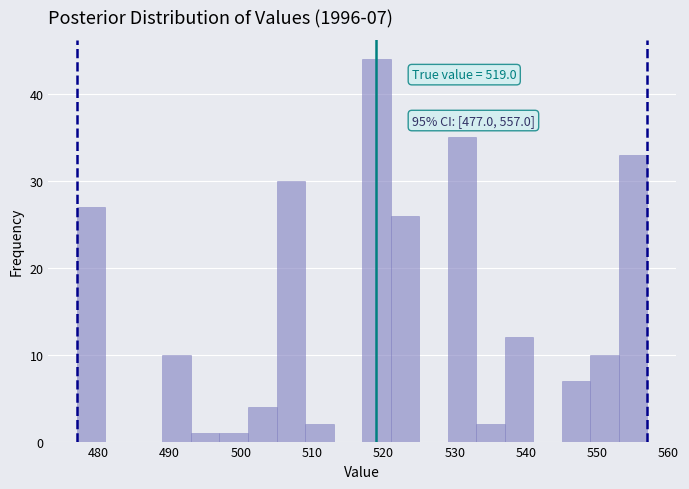

Over which range of the x-axis is the bar tallest?

517 to 521